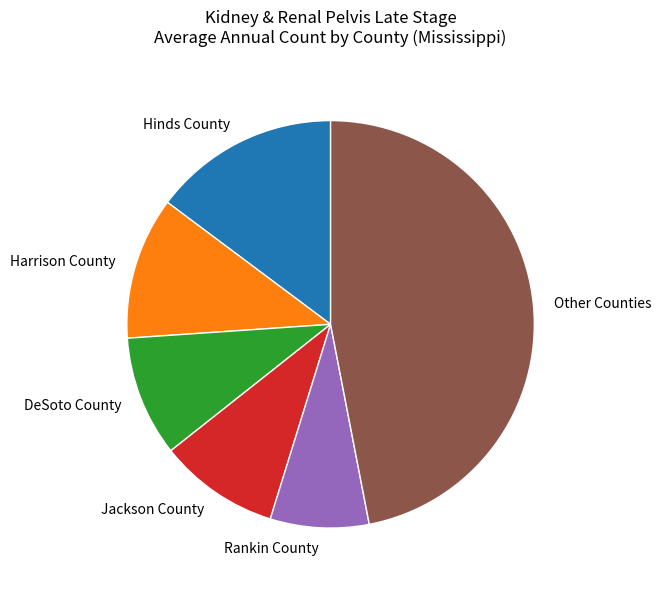

Combined, do Harrison County and Other Counties account for over 50%?

Yes